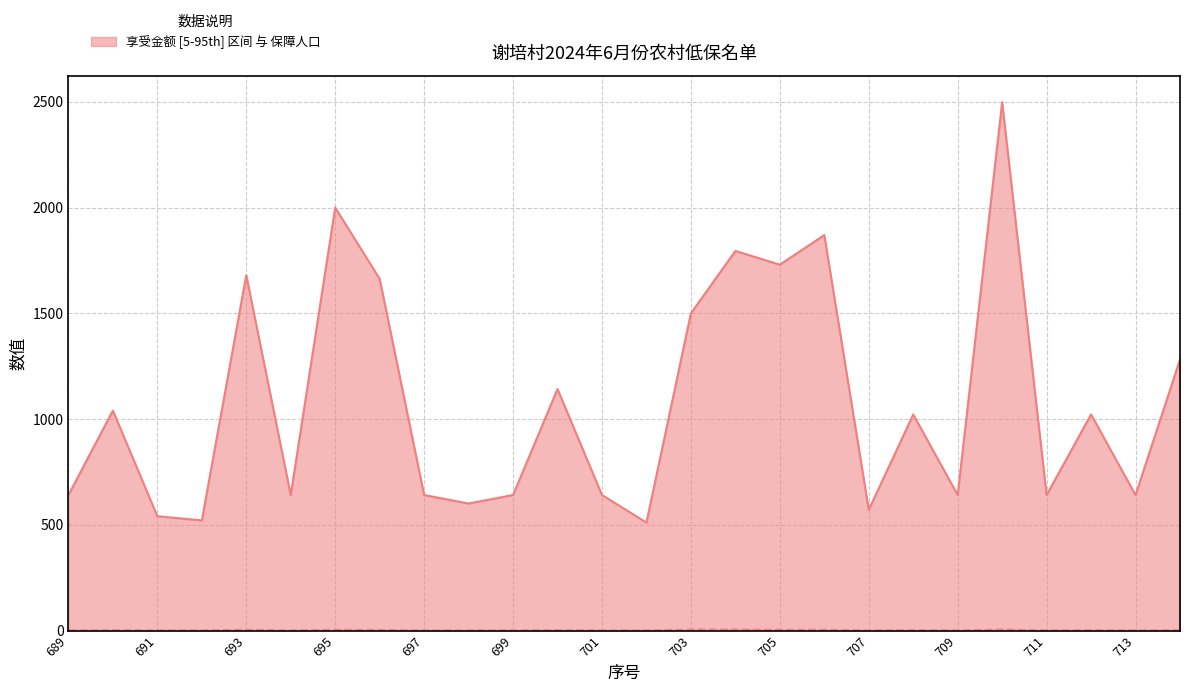

Reading right to left, transcribe all the data shown in this chart.

享受金额: 1282	641	1022	641	2498	641	1022	571	1870	1730	1795	1500	511	641	1142	641	601	641	1663	2000	641	1680	521	541	1040	641
保障人口: 2	1	2	1	5	1	2	1	4	4	5	5	1	1	2	1	1	1	3	4	1	4	1	1	2	1